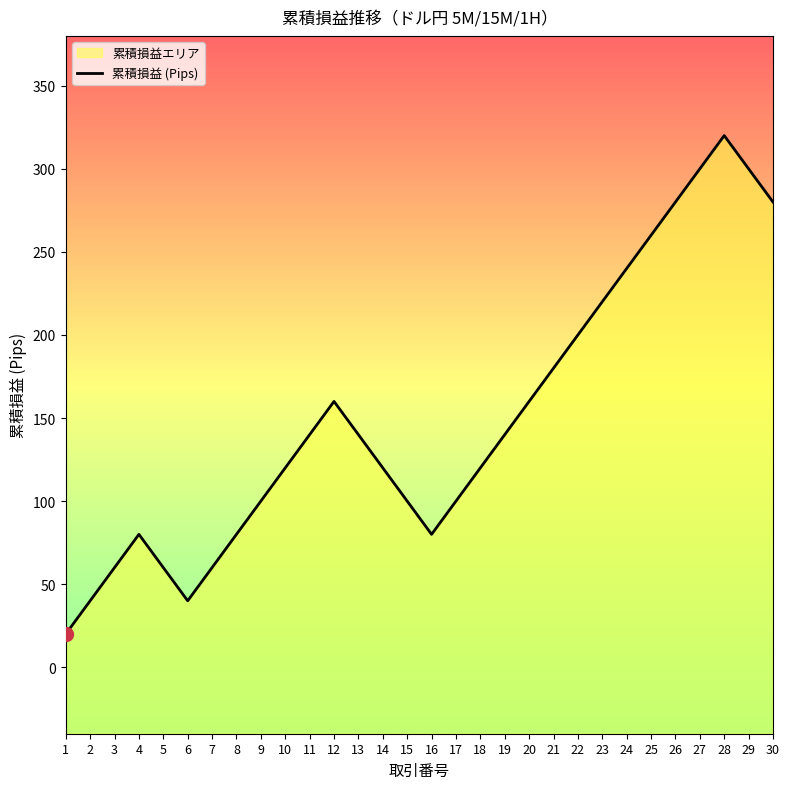

What is the minimum value shown in the chart?

20